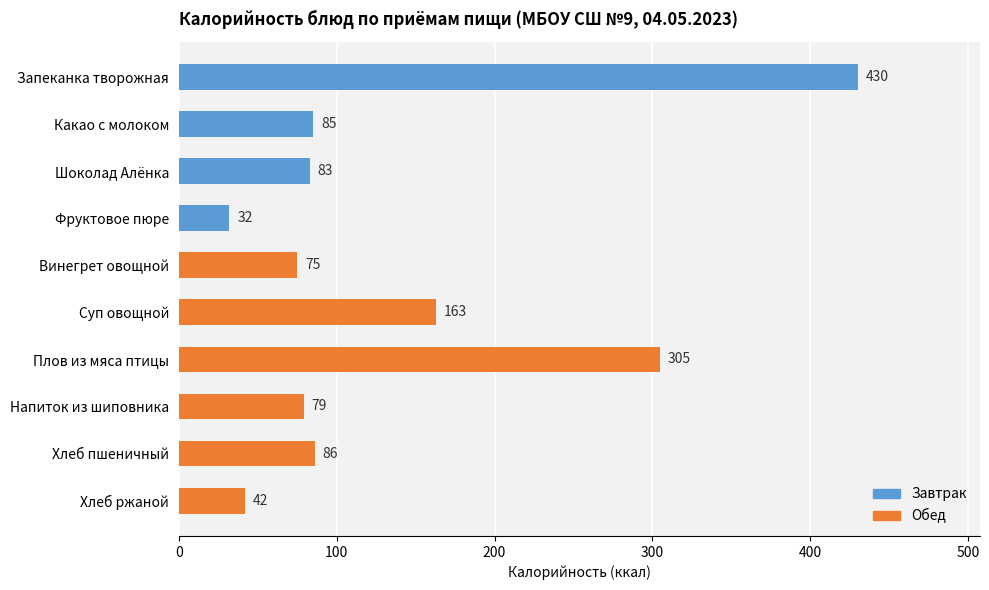

Rank the categories by value from lowest to highest.

Фруктовое пюре, Хлеб ржаной, Винегрет овощной, Напиток из шиповника, Шоколад Алёнка, Какао с молоком, Хлеб пшеничный, Суп овощной, Плов из мяса птицы, Запеканка творожная